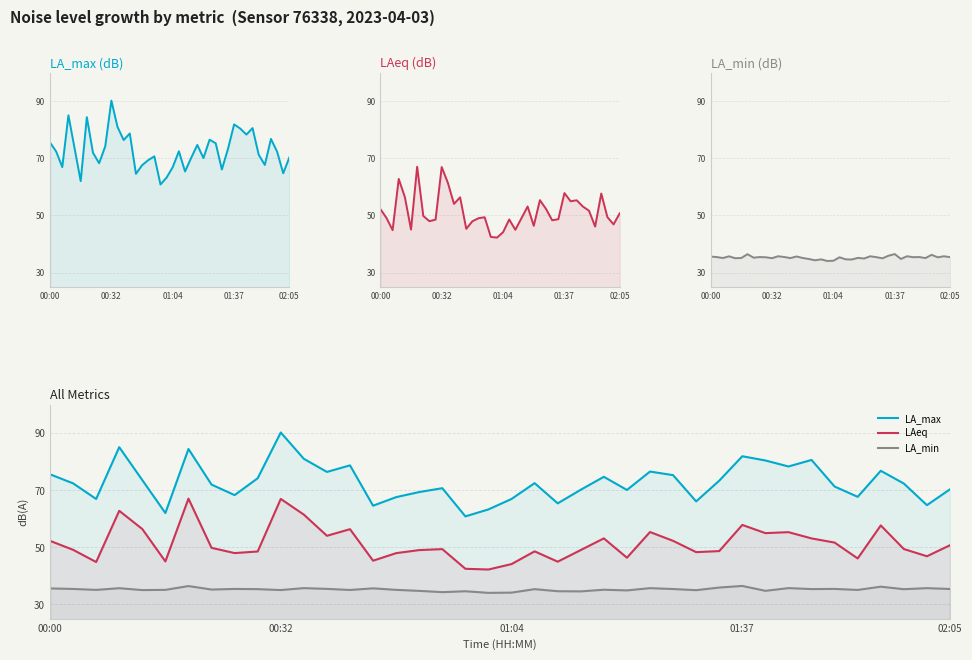

What is the difference between the maximum and minimum values in the LA_max (dB) series?

29.4